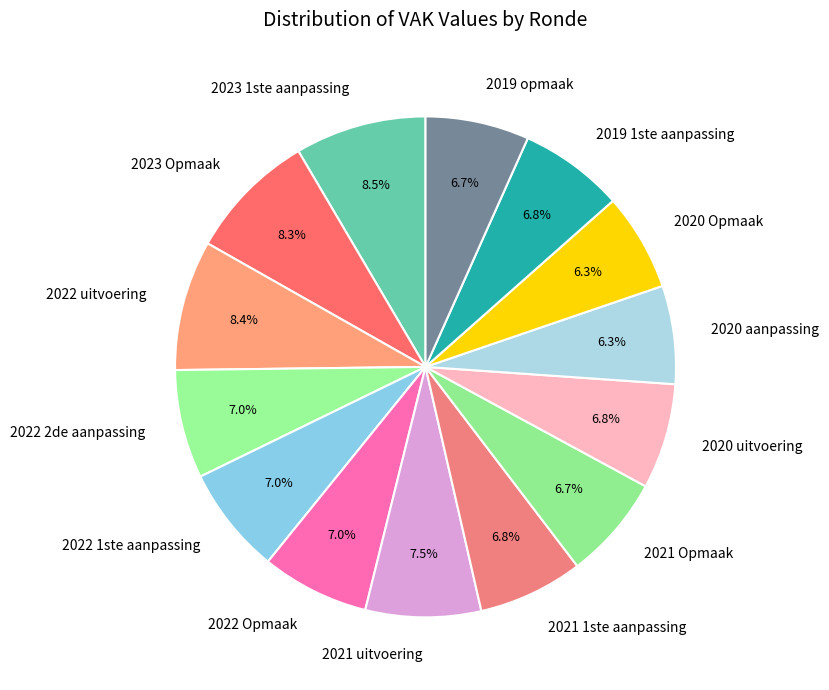

Do 2022 uitvoering and 2022 Opmaak together represent more than half of the pie?

No